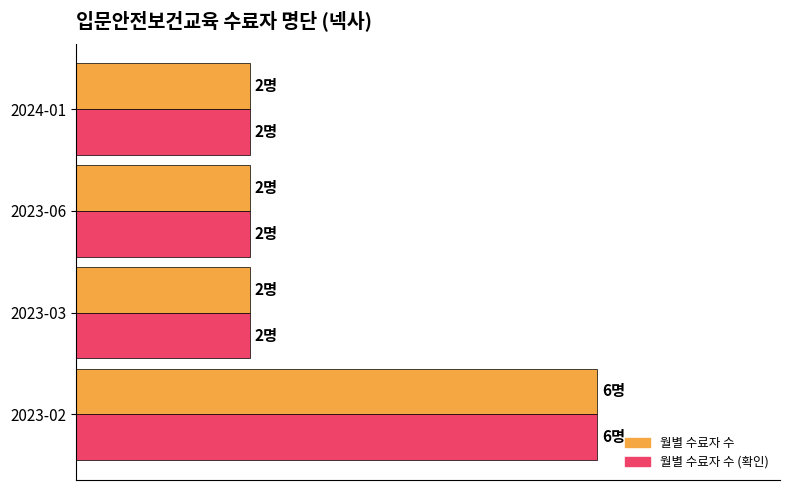

The value of 수료자 수 at 3 is 1. True or false?

False